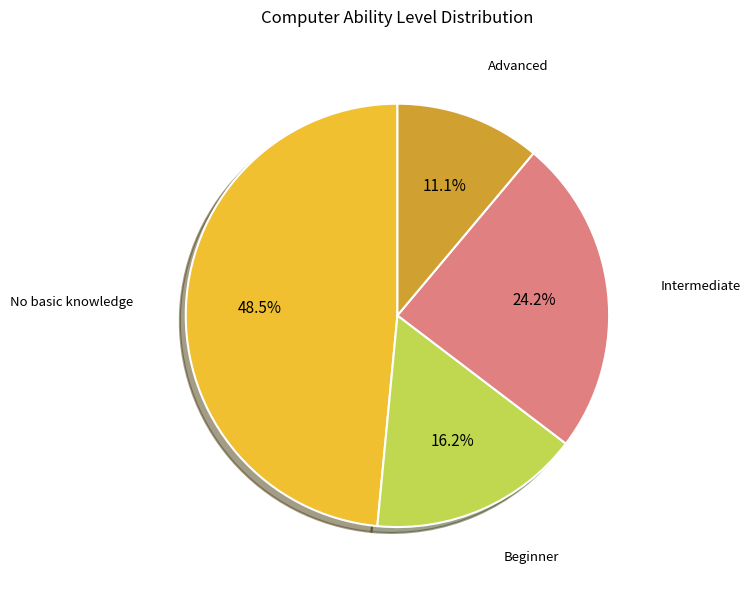

Is there a majority slice in this chart?

No